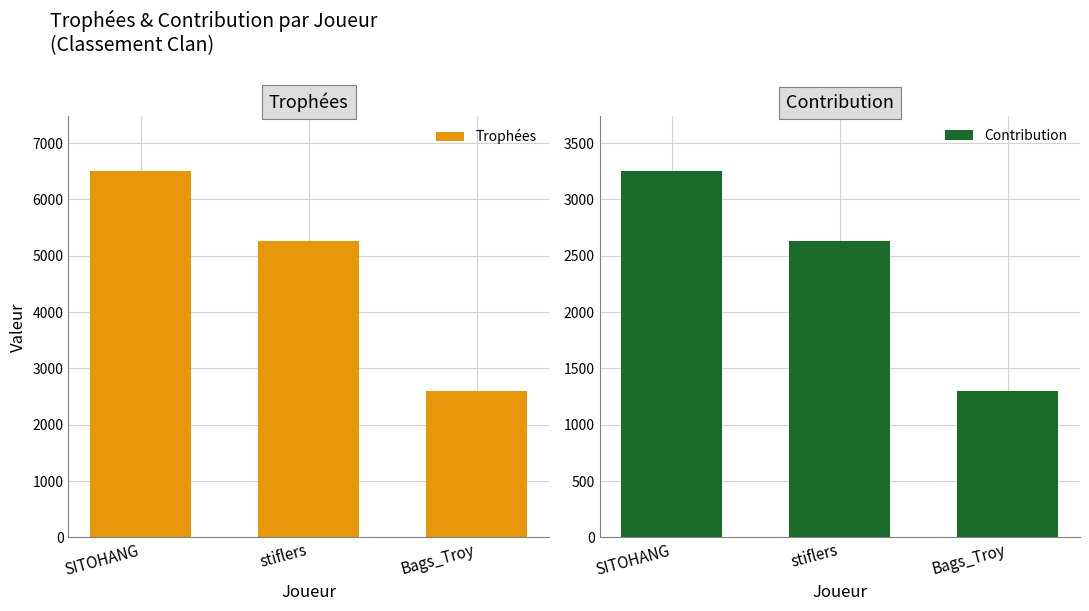

How many bars are there in total?

6